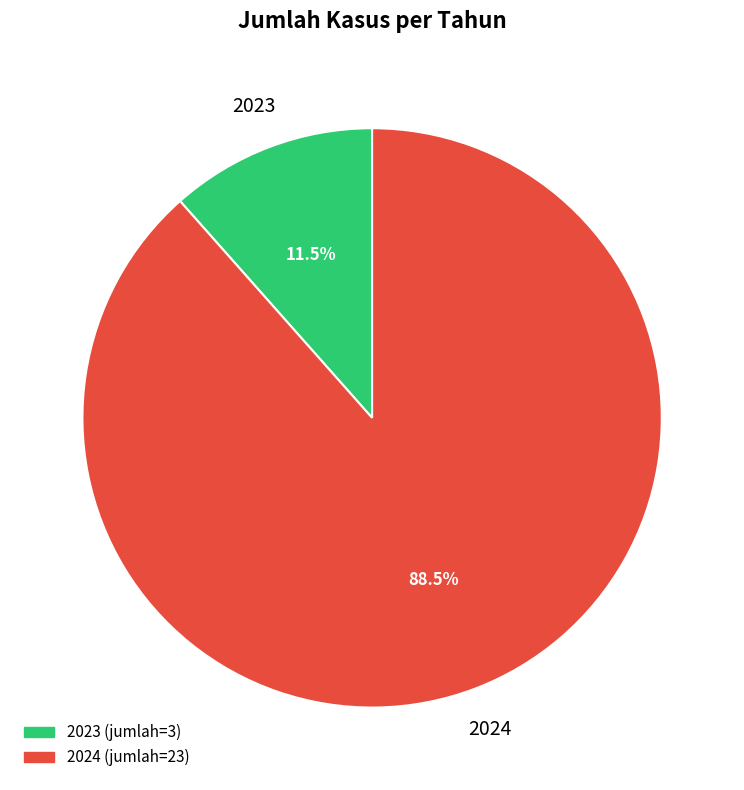

Is there any slice that represents more than half of the pie?

Yes